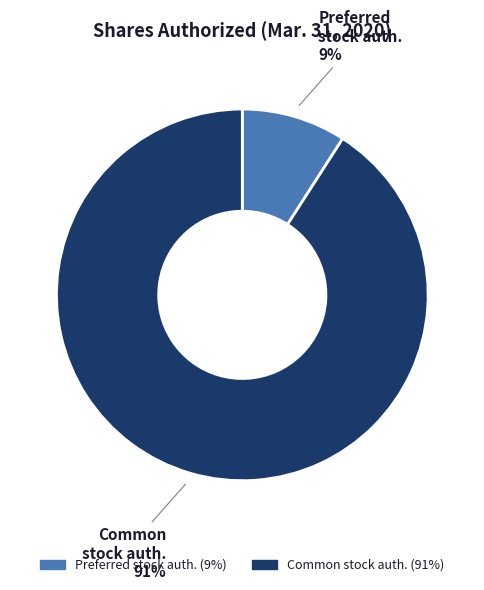

Do Preferred stock auth. and Common stock auth. together represent more than half of the pie?

Yes